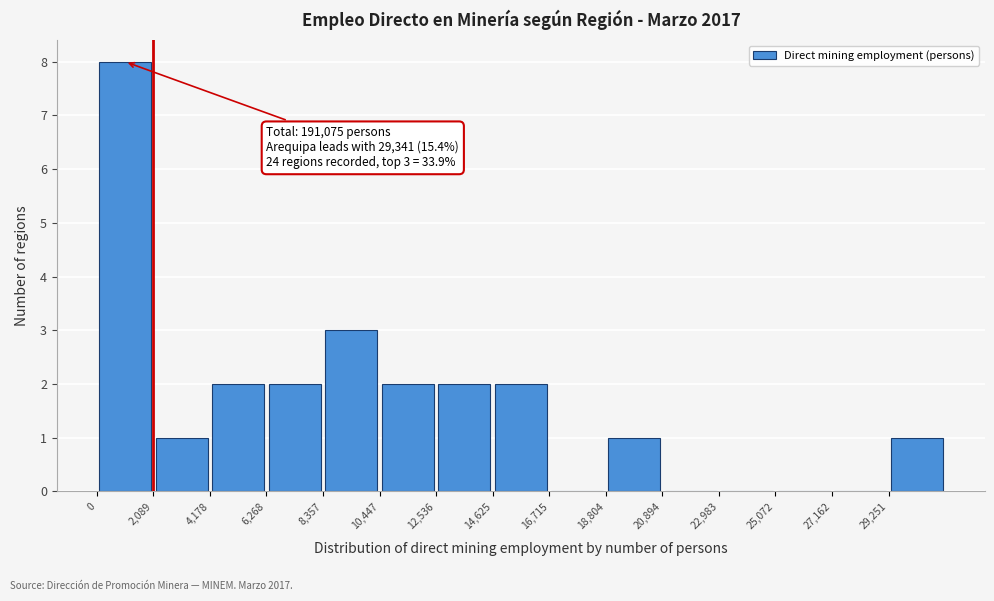

Over which range of the x-axis is the bar tallest?

0 to 2000